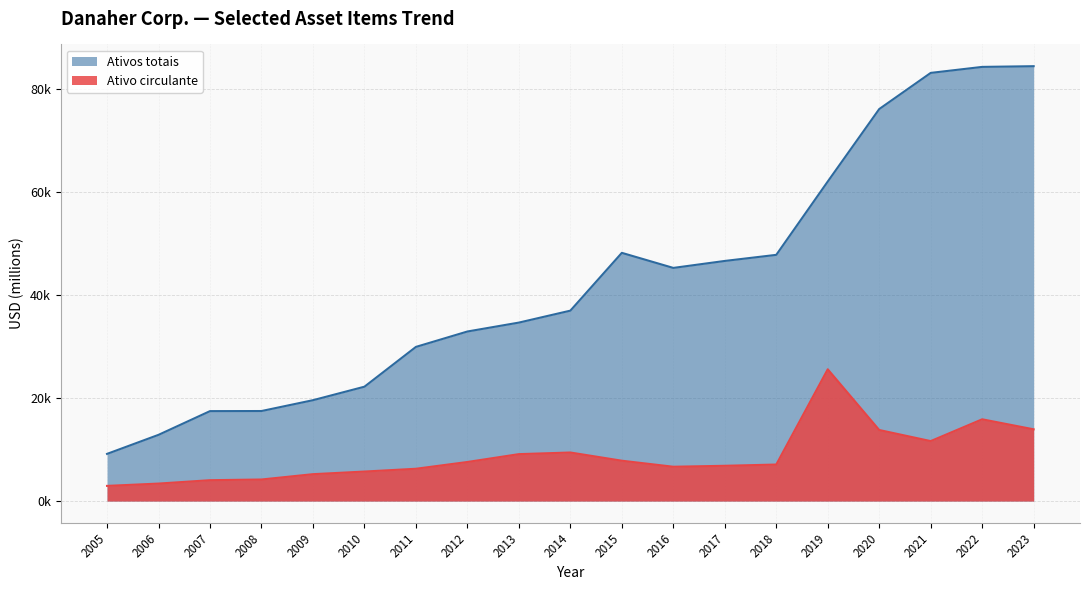

How many interior local peaks does the Ativo circulante series have?

3